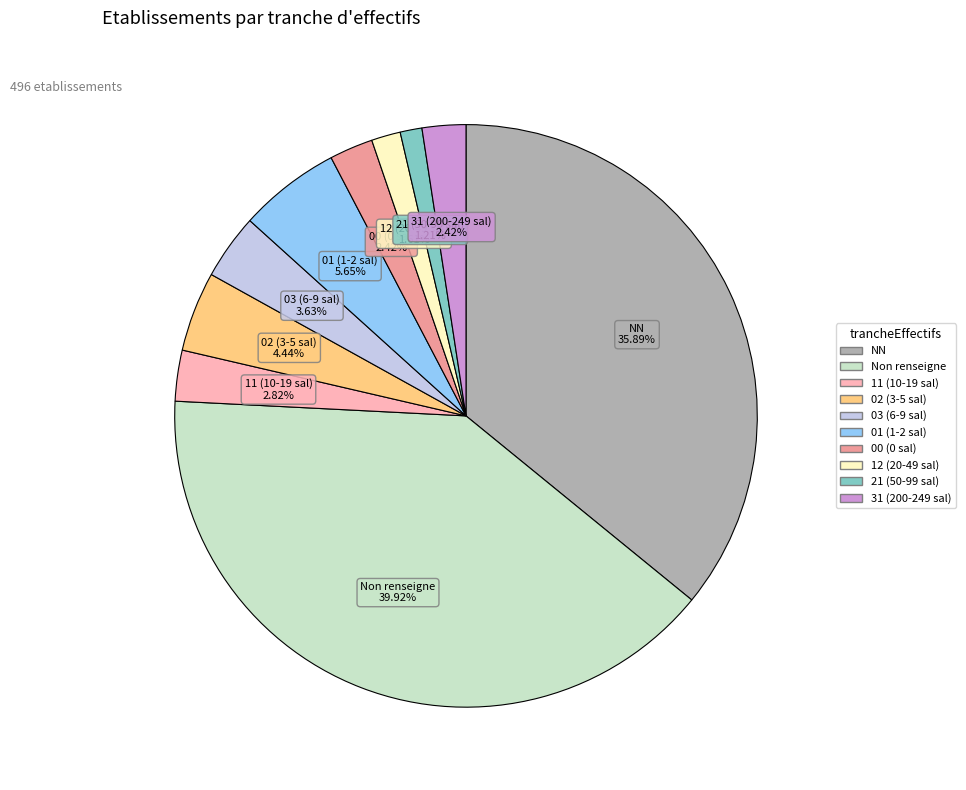

Is there any slice that represents more than half of the pie?

No